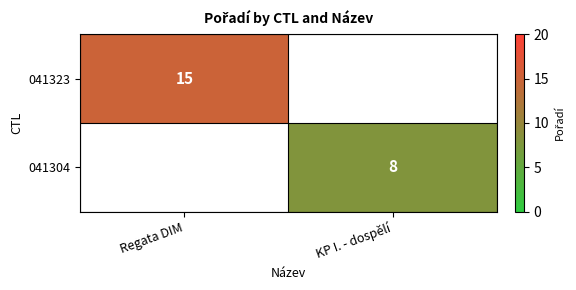

The 041323 series shows 20 at Regata DIM. True or false?

False